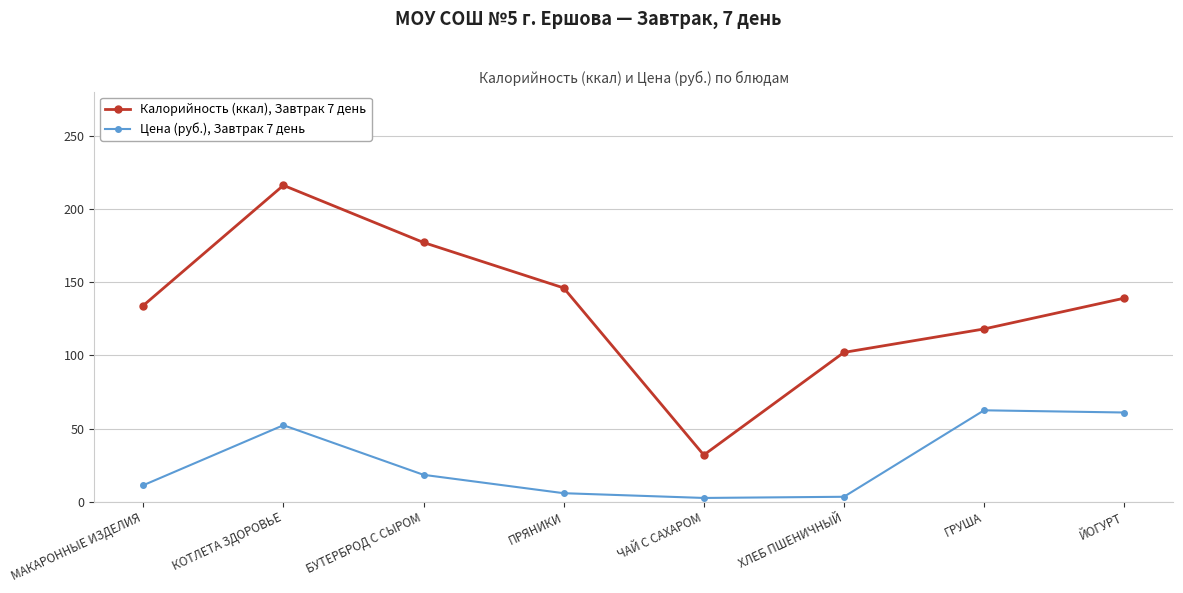

What is the difference between the second highest and second lowest values in the Калорийность (ккал), Завтрак 7 день series?

75.0